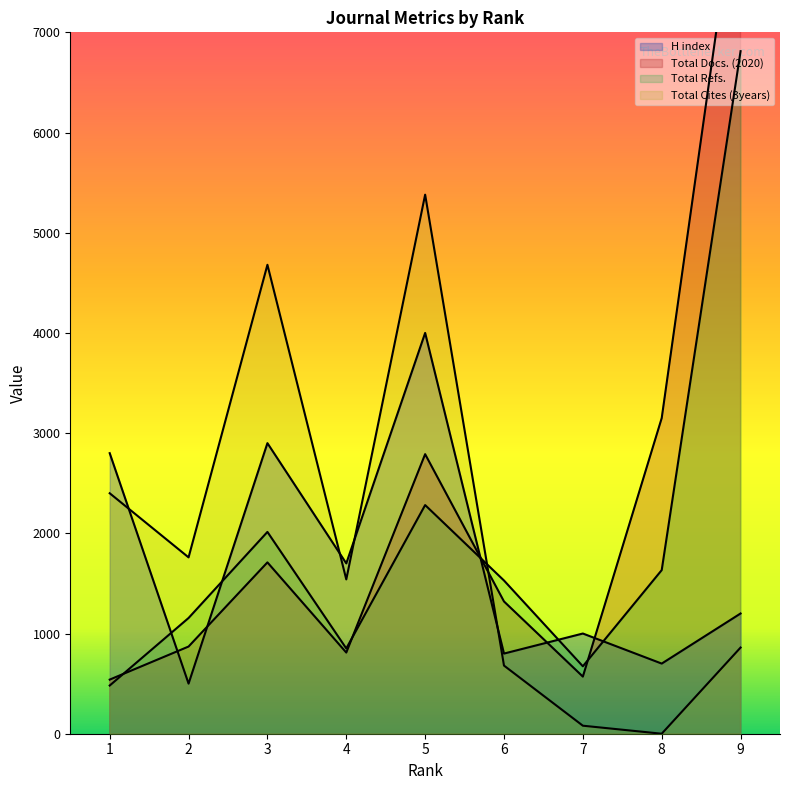

After their last crossing, which series has the higher values: H index or Total Docs. (2020)?

Total Docs. (2020)